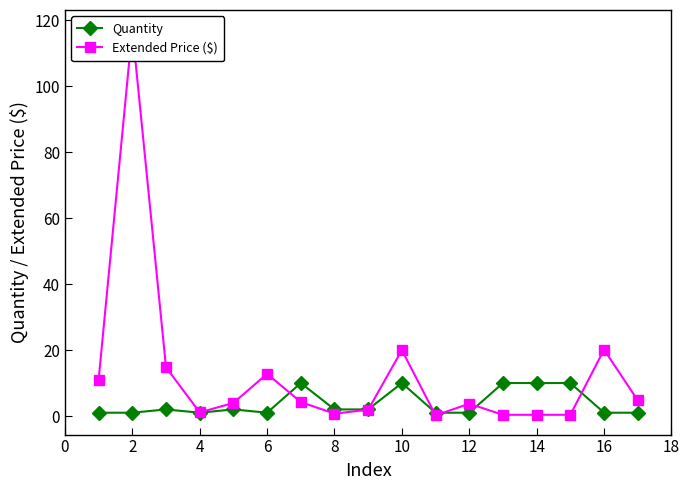

True or false: Quantity has a value of 1 at 16.

True